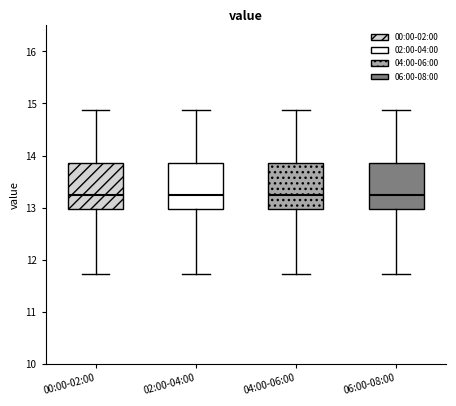

Reading left to right, transcribe this box plot: for each box, give where its median line is, the range the box spans, and where its two whiskers end, as read against the y-axis. The values are not printed on the chart, so give them approximately, as read against the axis.

00:00-02:00: median 13.2, box 13.0 to 13.8, whiskers 11.7 to 14.9
02:00-04:00: median 13.2, box 13.0 to 13.8, whiskers 11.7 to 14.9
04:00-06:00: median 13.2, box 13.0 to 13.8, whiskers 11.7 to 14.9
06:00-08:00: median 13.2, box 13.0 to 13.8, whiskers 11.7 to 14.9